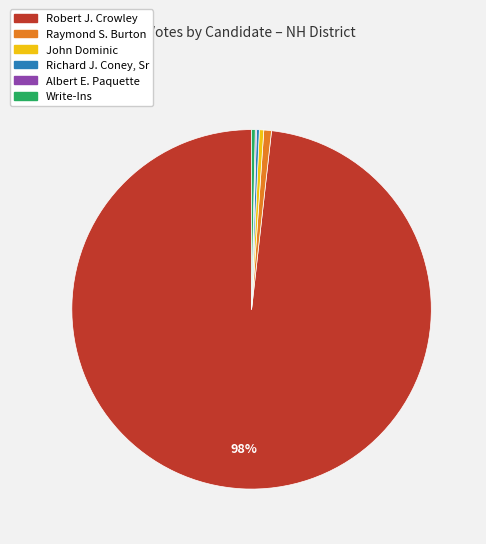

Does any single category account for the majority?

Yes